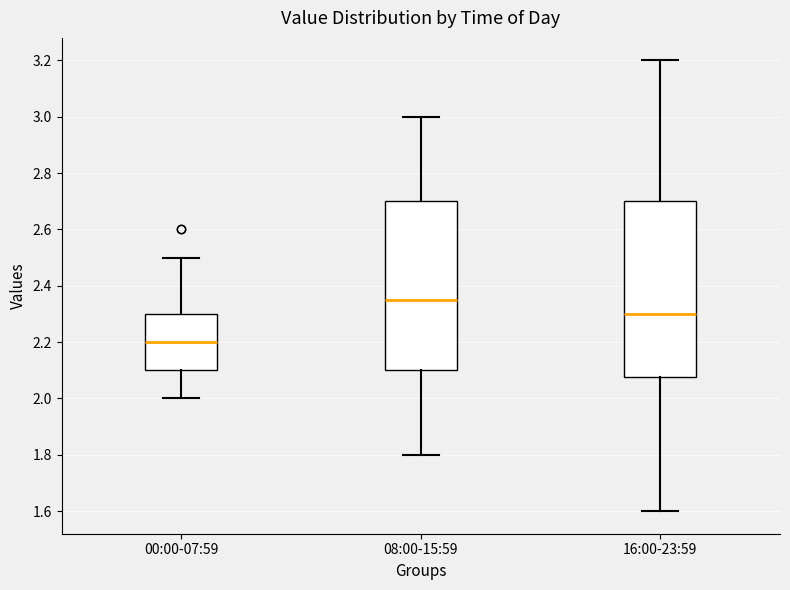

Comparing the boxes themselves (not the whiskers), which one is the tallest?

16:00-23:59